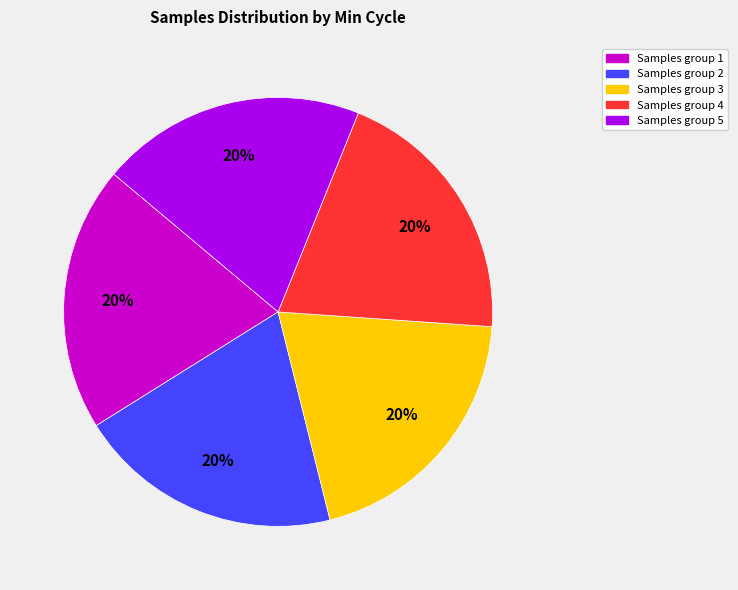

Is there a majority slice in this chart?

No